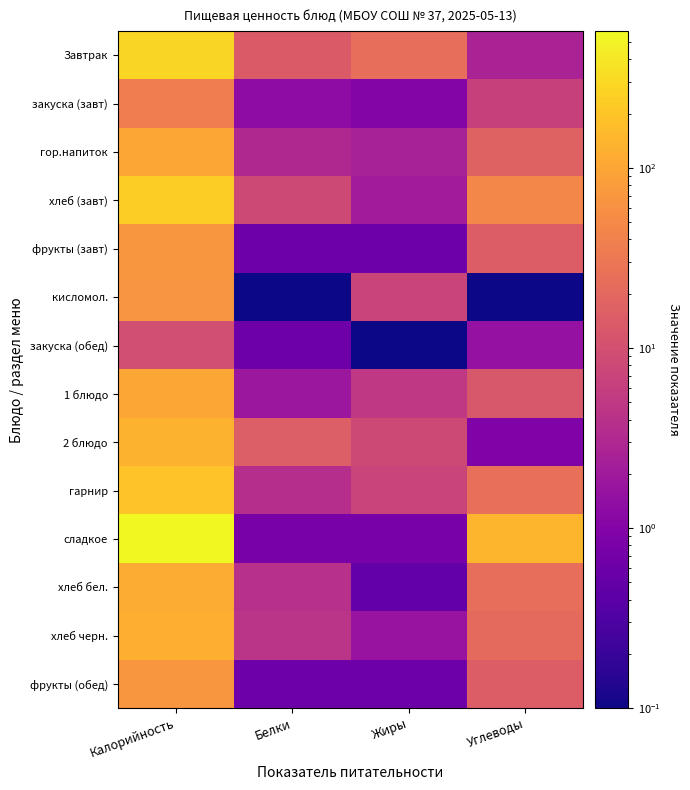

Which series has the widest spread of values?

сладкое